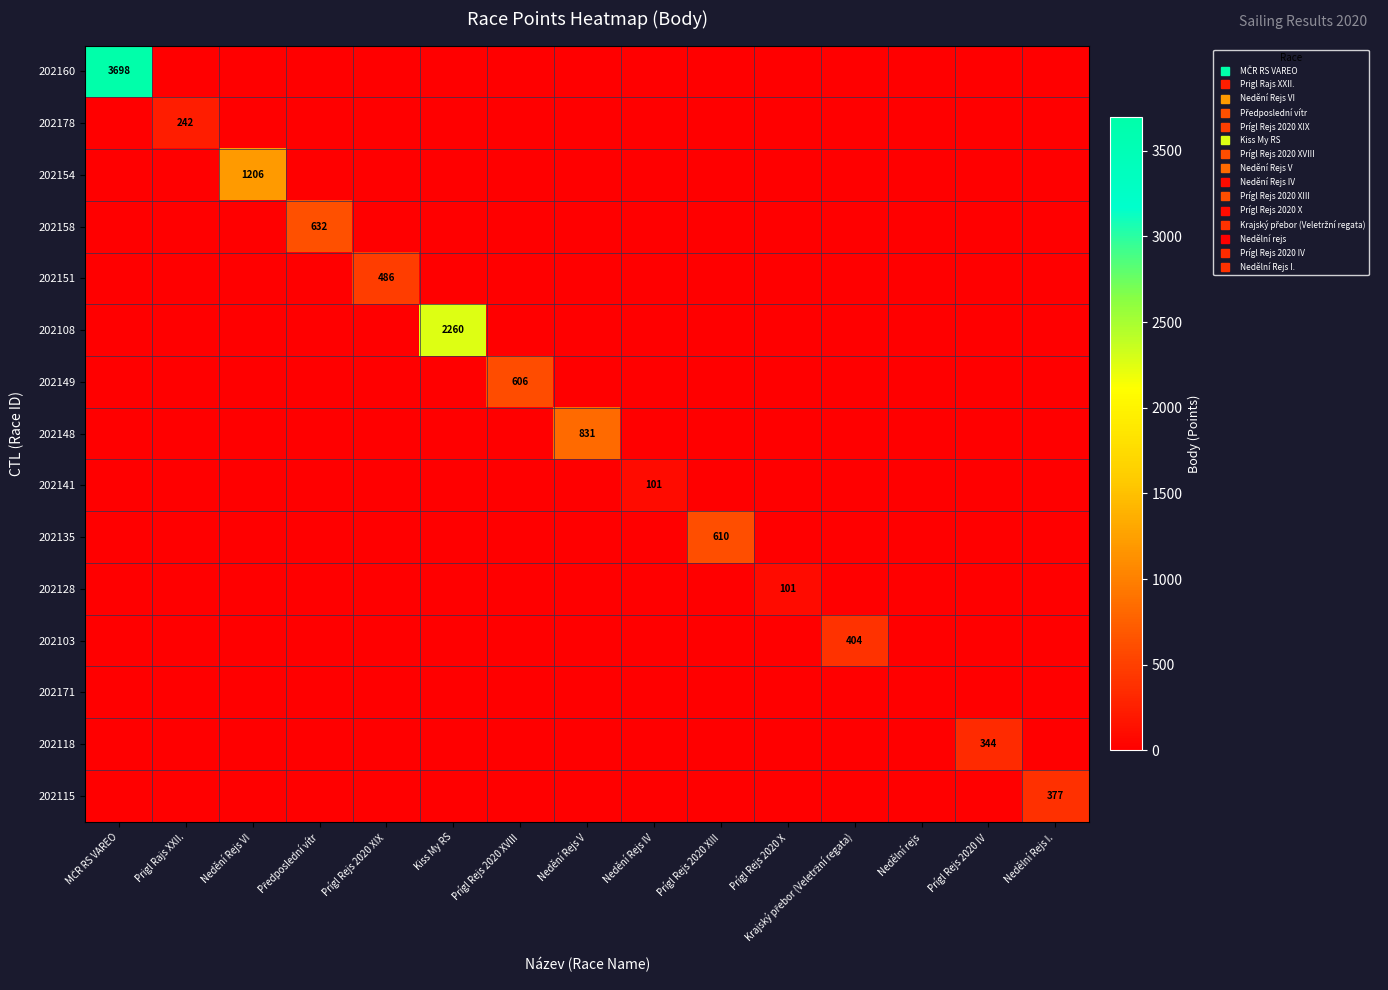

What is the sum of all 202108 values?

2260